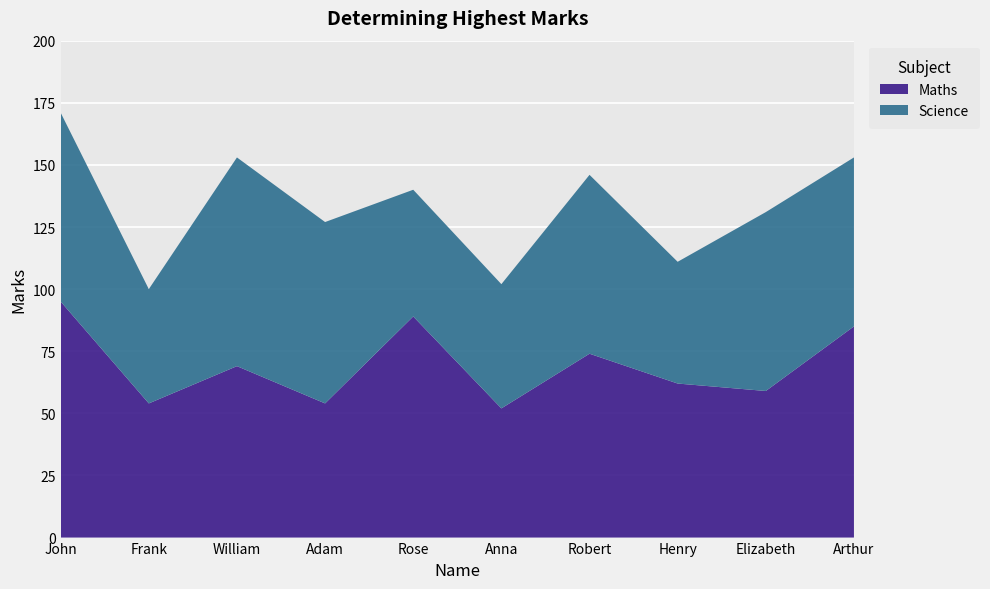

Reading right to left, list all the values displayed in this chart.

Maths: 85	59	62	74	52	89	54	69	54	95
Science: 68	72	49	72	50	51	73	84	46	76